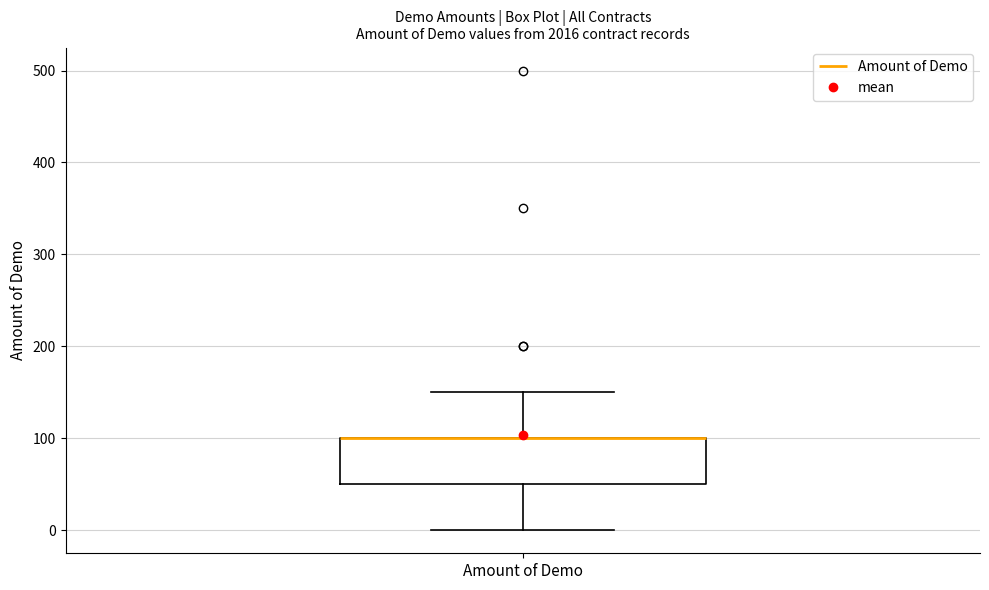

Where is the lower edge of the box for Amount of Demo on the y-axis? The values are not printed on the chart, so give them approximately, as read against the axis.

50